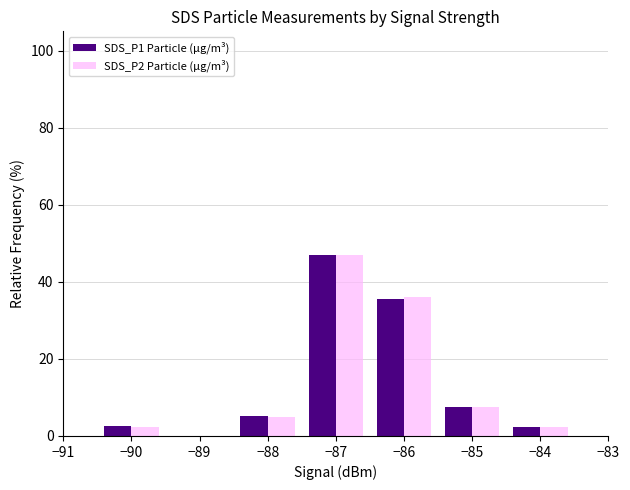

What is the spread (max minus min) of values at −87?

0.0